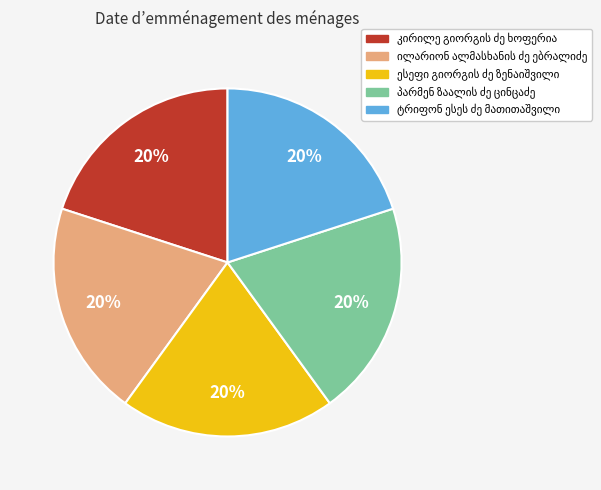

Count the number of slices in the pie.

5